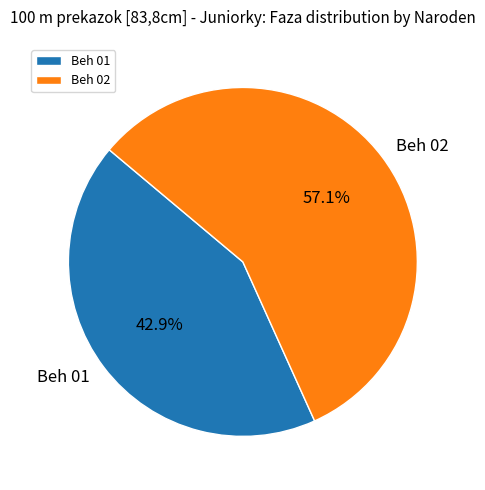

To the nearest percent, what is the difference between the largest and smallest slice percentages?

14%